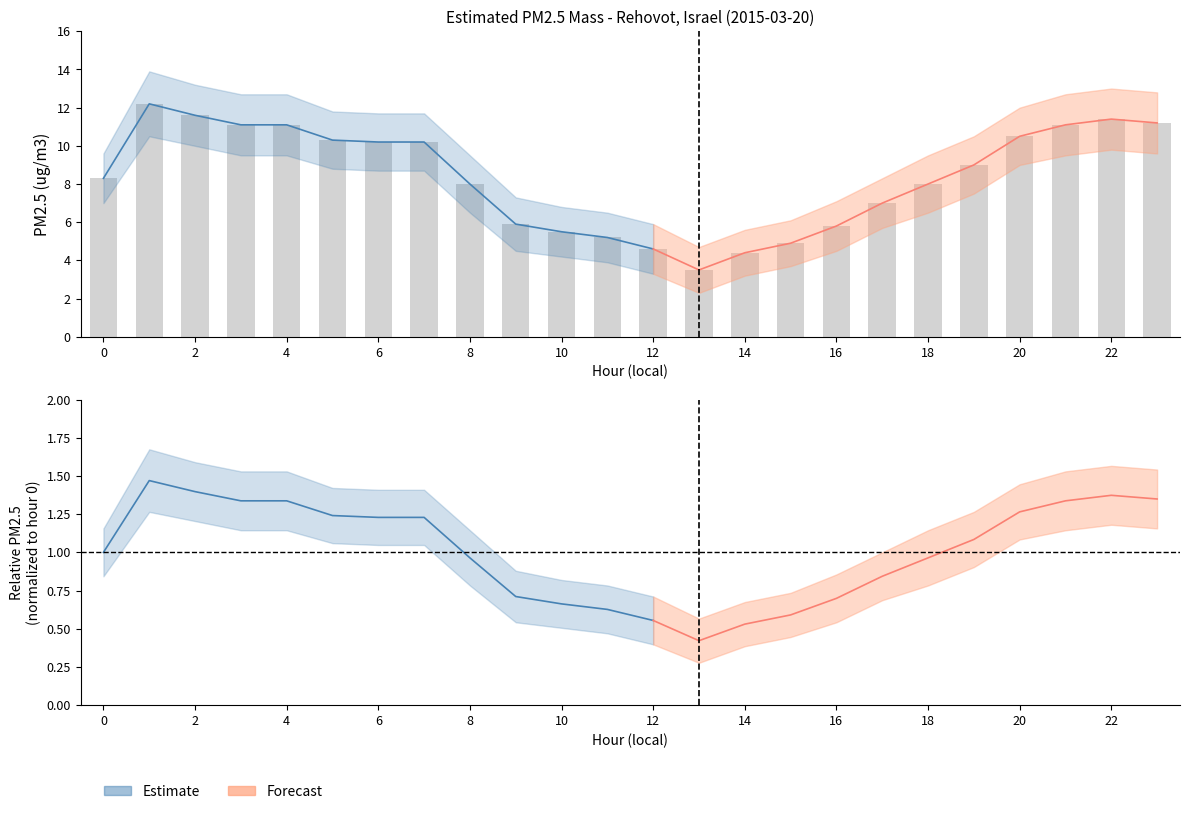

How many data points are above 9?

11